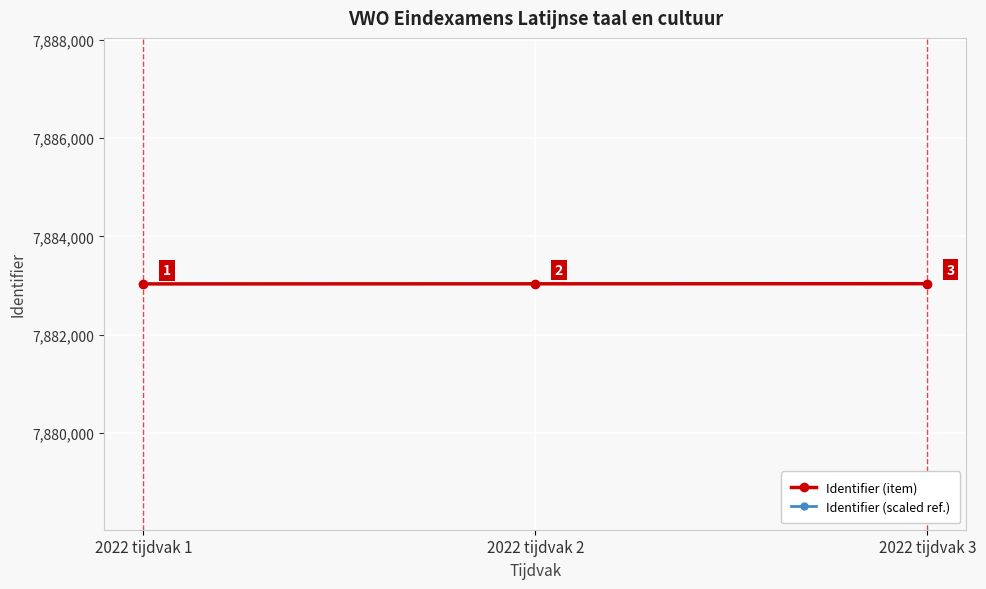

Where is Identifier (scaled ref.) nearest to the value 7871212?

2022 tijdvak 2